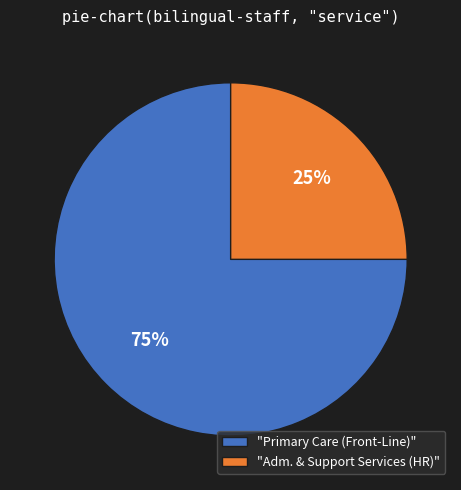

Is it true that "Primary Care (Front-Line)" is 61% of the pie?

False